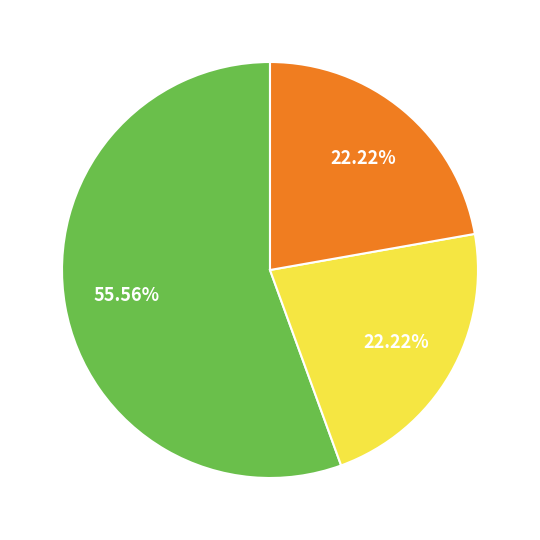

Is there any slice that represents more than half of the pie?

Yes